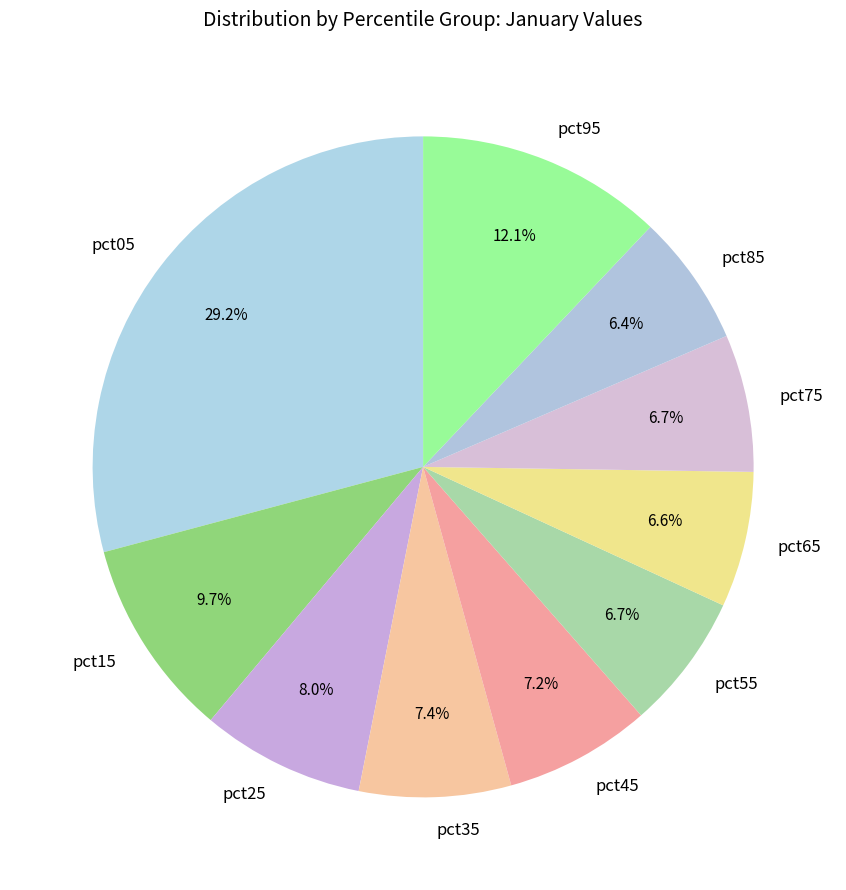

How much of the chart is everything except pct15?

90.3%